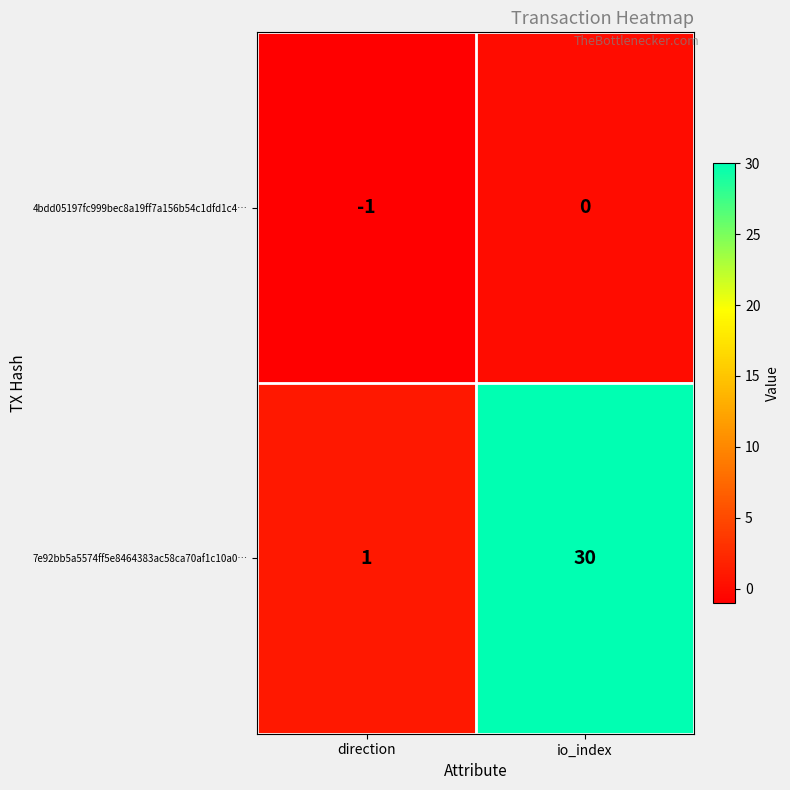

How many data points does each series have?

2